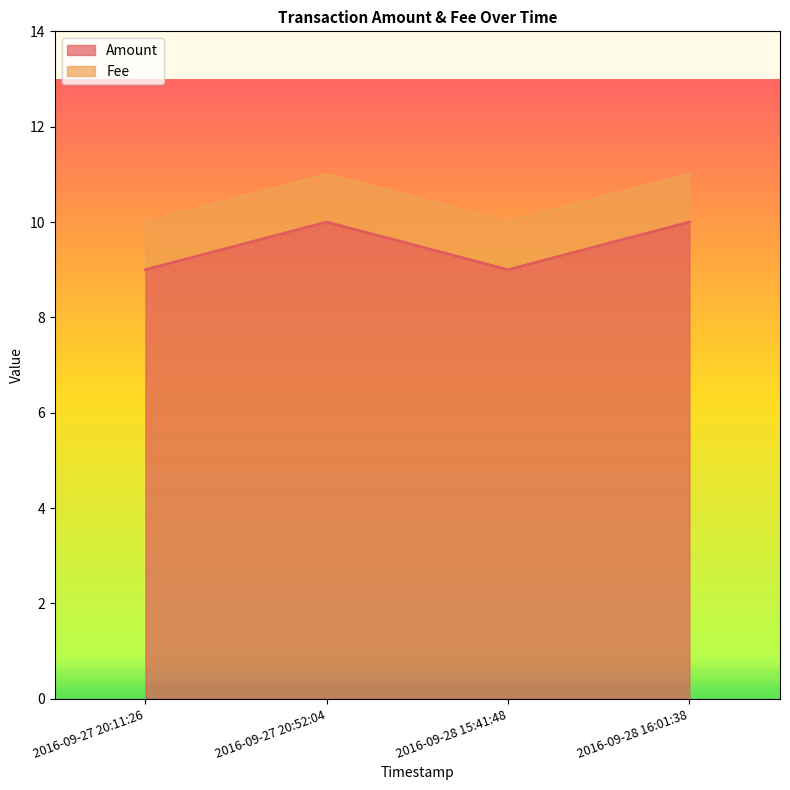

What is the label of the 4th point from the left?

2016-09-28 16:01:38